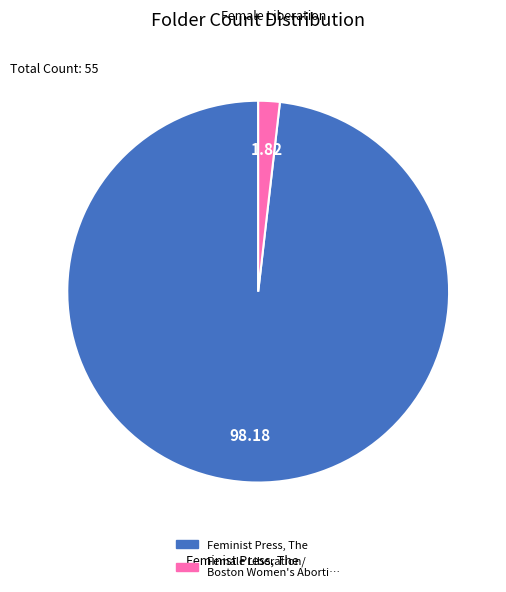

Rank the categories by value from highest to lowest.

Feminist Press, The, Female Liberation/ Boston Women's Aborti…